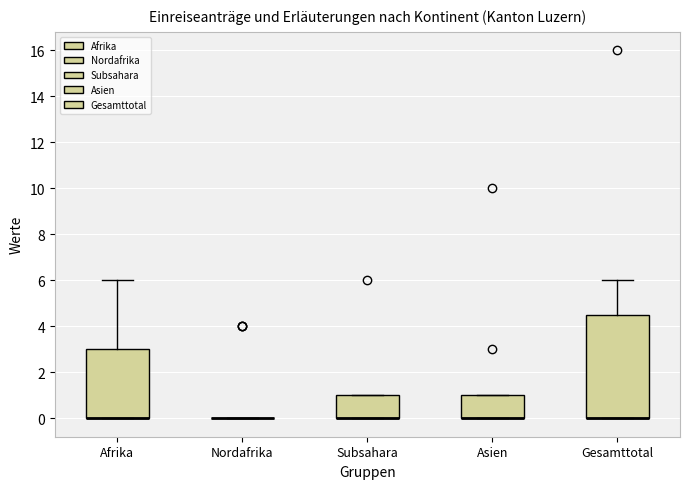

Which box is the tallest, from its lower edge to its upper edge?

Gesamttotal